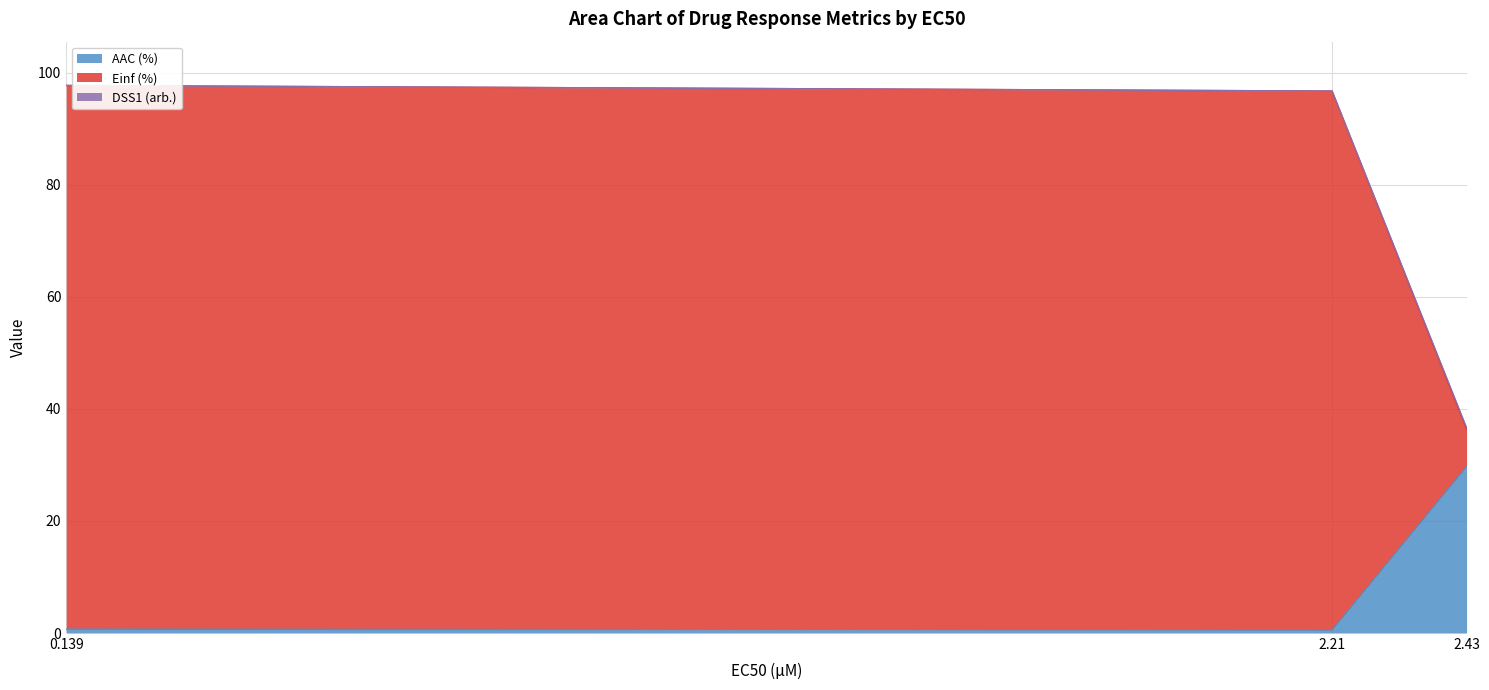

Which series changed the most between 0.139 and 2.43?

Einf (%)